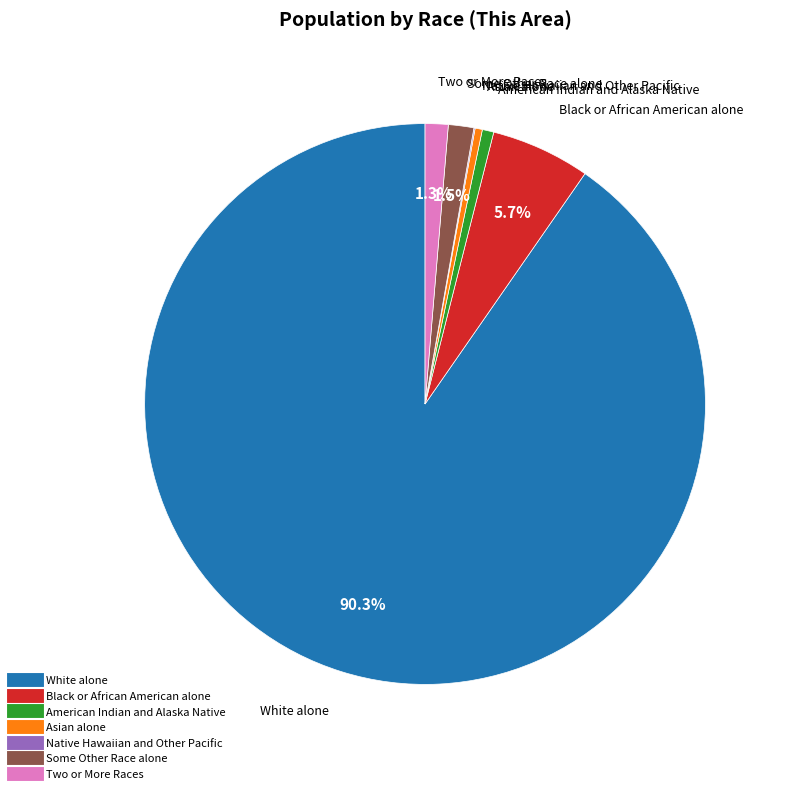

Which slice is the largest?

White alone